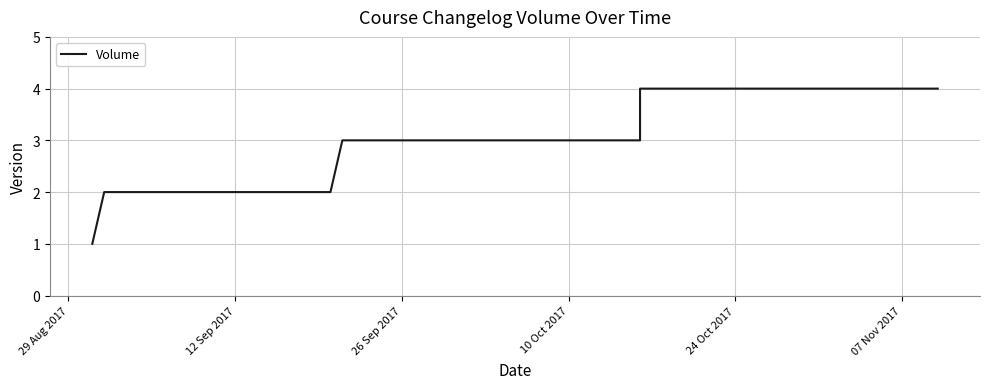

What is the maximum value shown in the chart?

4